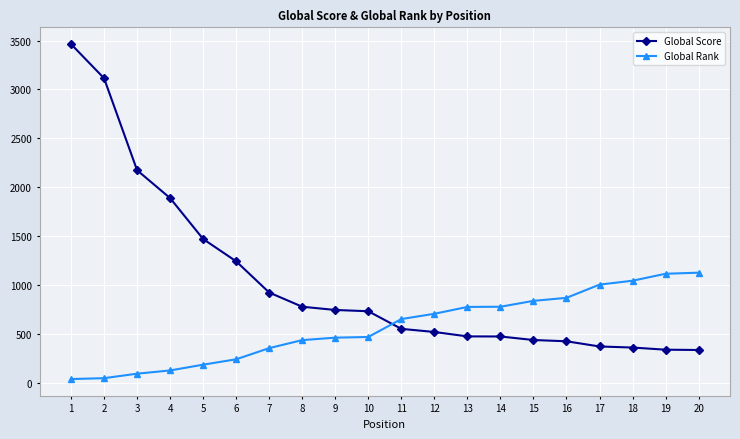

Rank the series by their average value, from highest to lowest.

Global Score, Global Rank